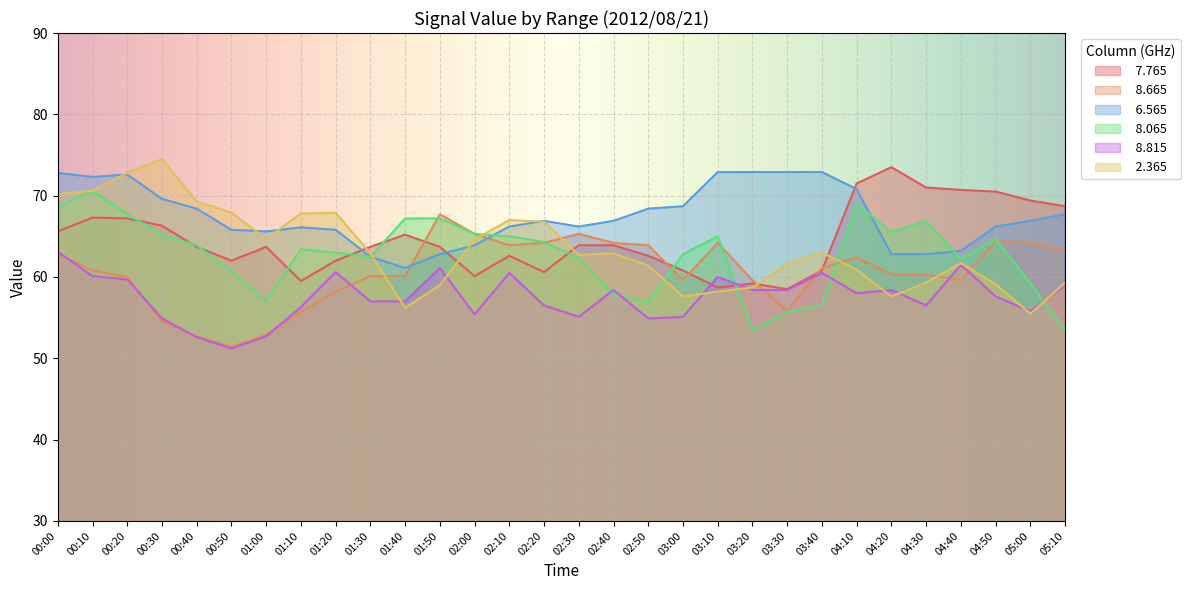

True or false:   6.565 has a value of 65.6 at 01:00.

True